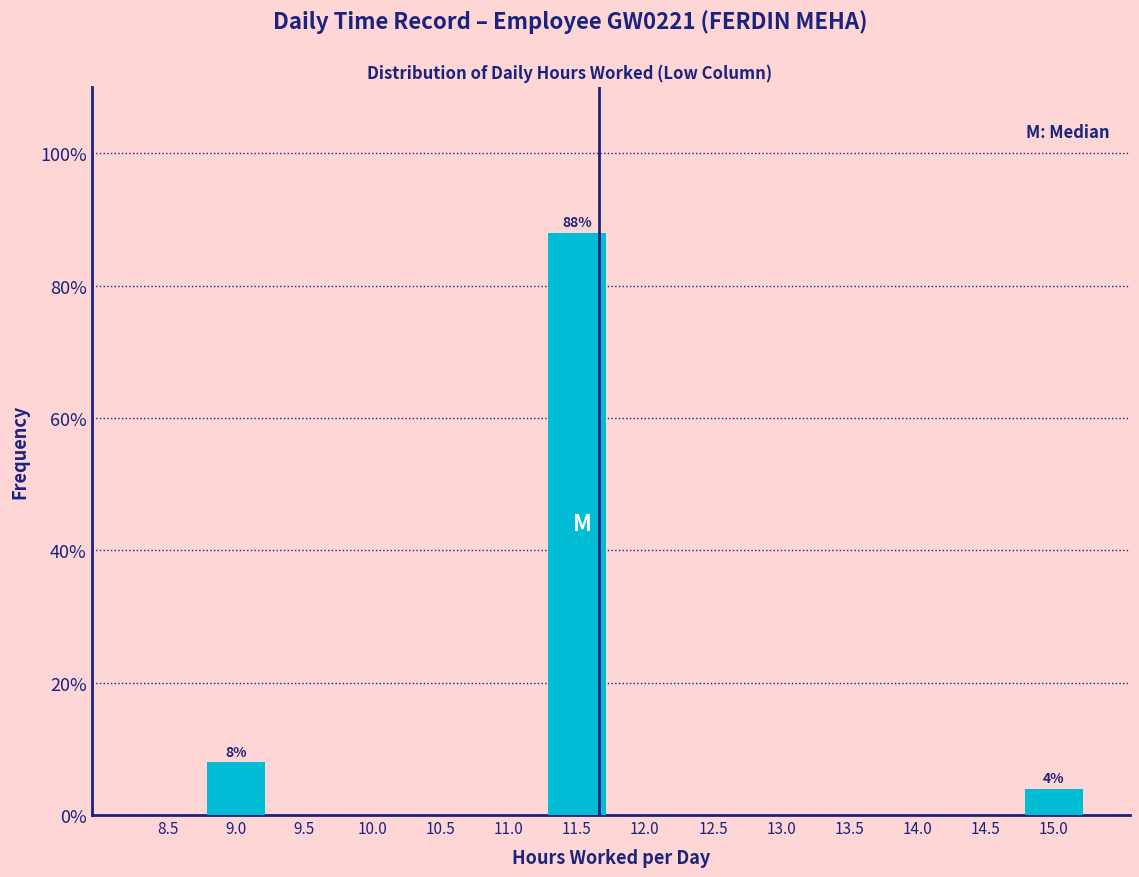

Reading left to right, what are all the values shown in this chart?

8.5=0	9.0=8	9.5=0	10.0=0	10.5=0	11.0=0	11.5=88	12.0=0	12.5=0	13.0=0	13.5=0	14.0=0	14.5=0	15.0=4